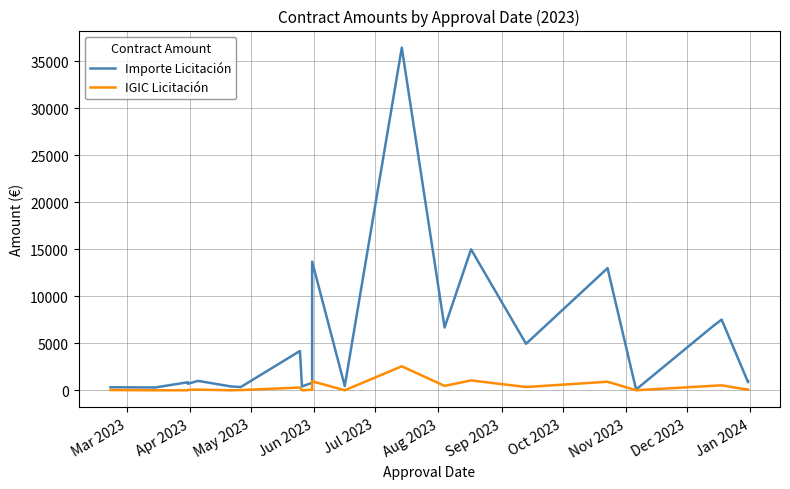

How many lines are shown in the chart?

2